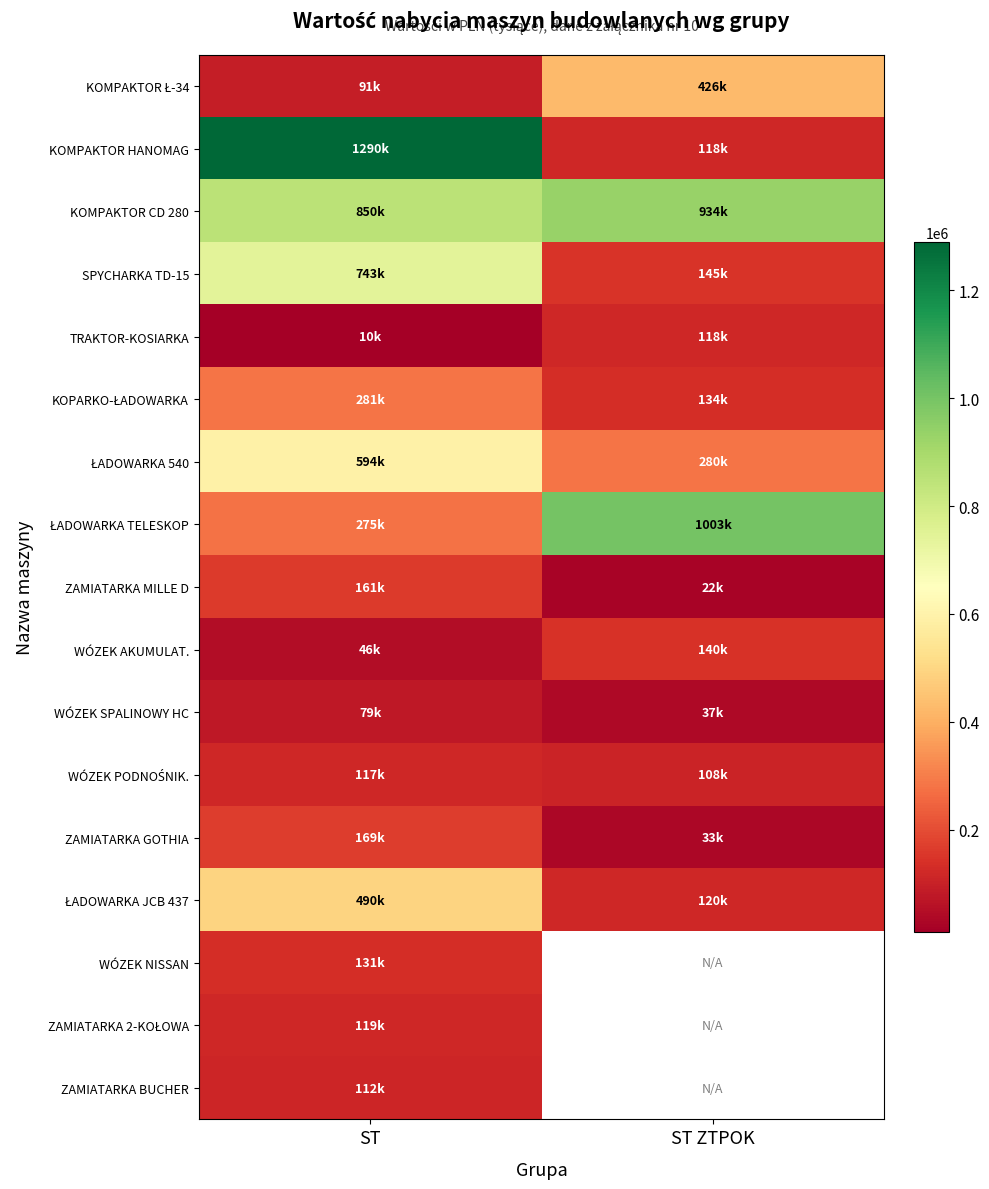

Where is ZAMIATARKA 2-KOŁOWA nearest to the value 118900?

ST